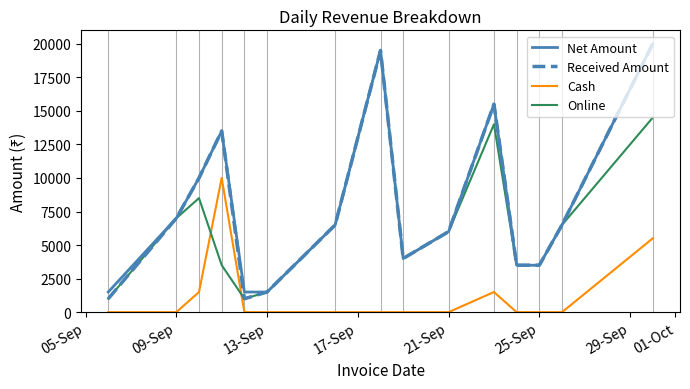

After their last crossing, which series has the higher values: Cash or Online?

Online